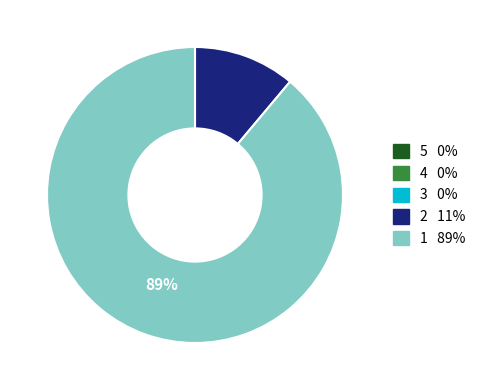

Is there any slice that represents more than half of the pie?

Yes